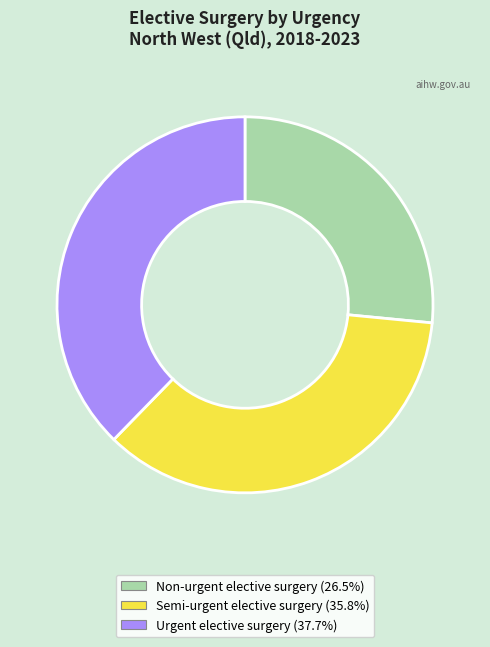

Do Non-urgent elective surgery and Urgent elective surgery together represent more than half of the pie?

Yes